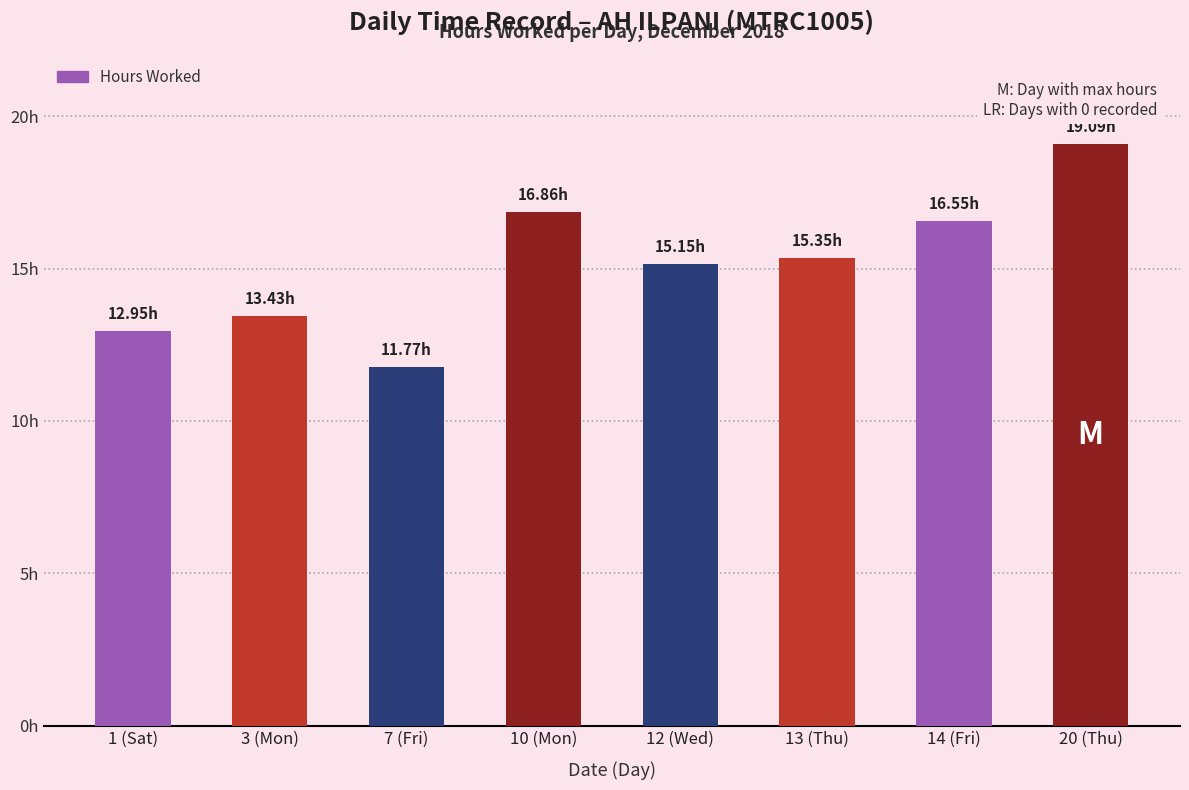

What is the maximum value shown in the chart?

19.1